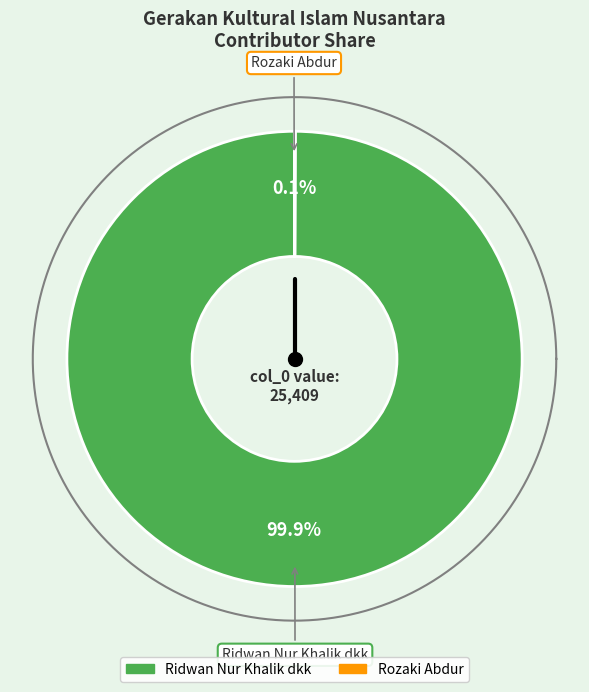

How many slices are in this pie chart?

2